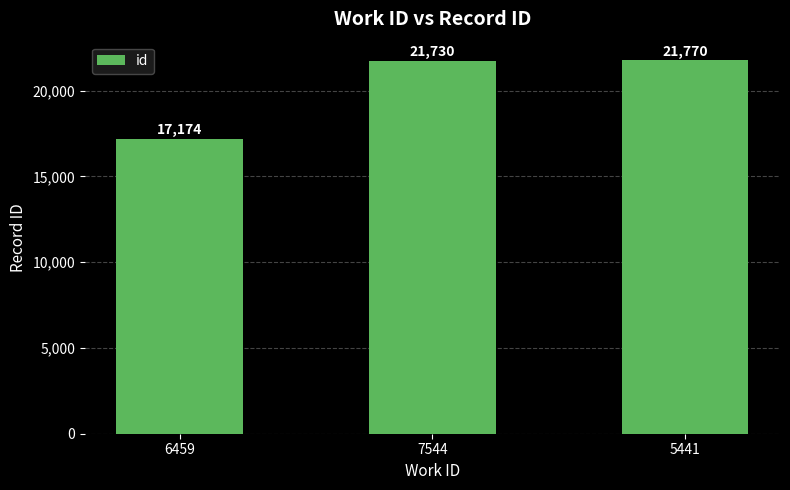

Rank the categories by value from lowest to highest.

6459, 7544, 5441